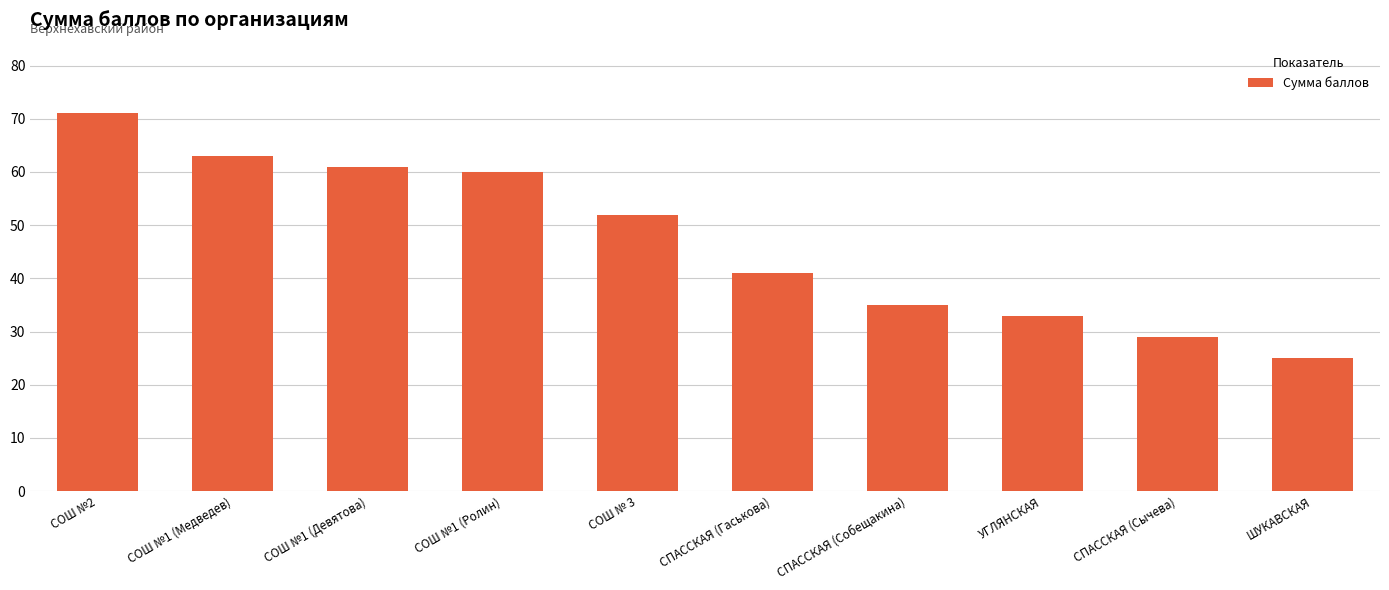

Read the value at СПАССКАЯ (Сычева), to the nearest 10.

30